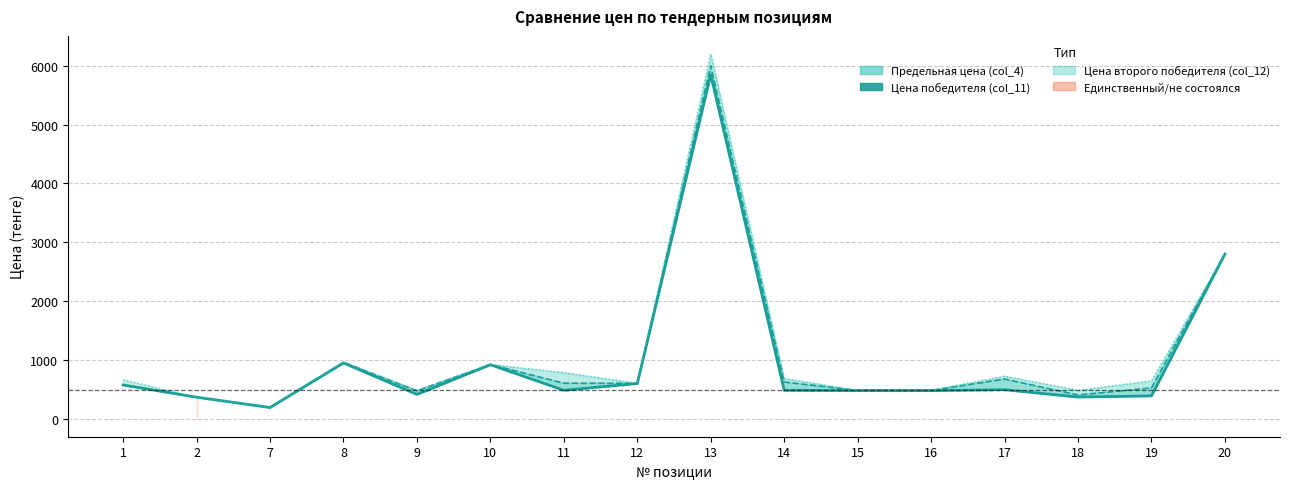

At which category does the data reach its first local valley?

7